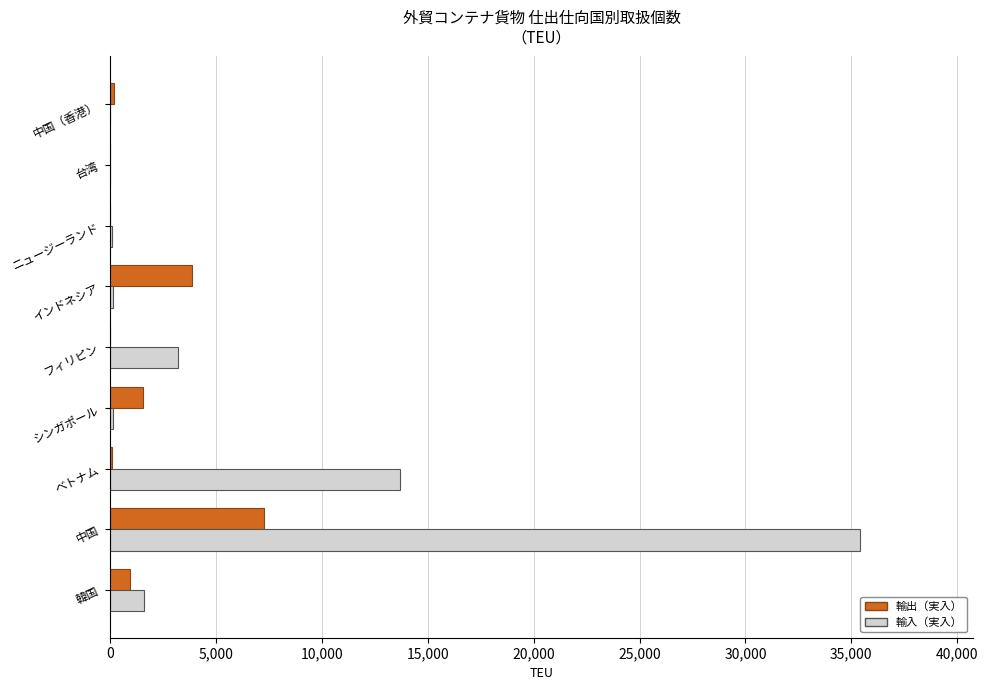

What is the average value of the 輸出（実入） series?

1542